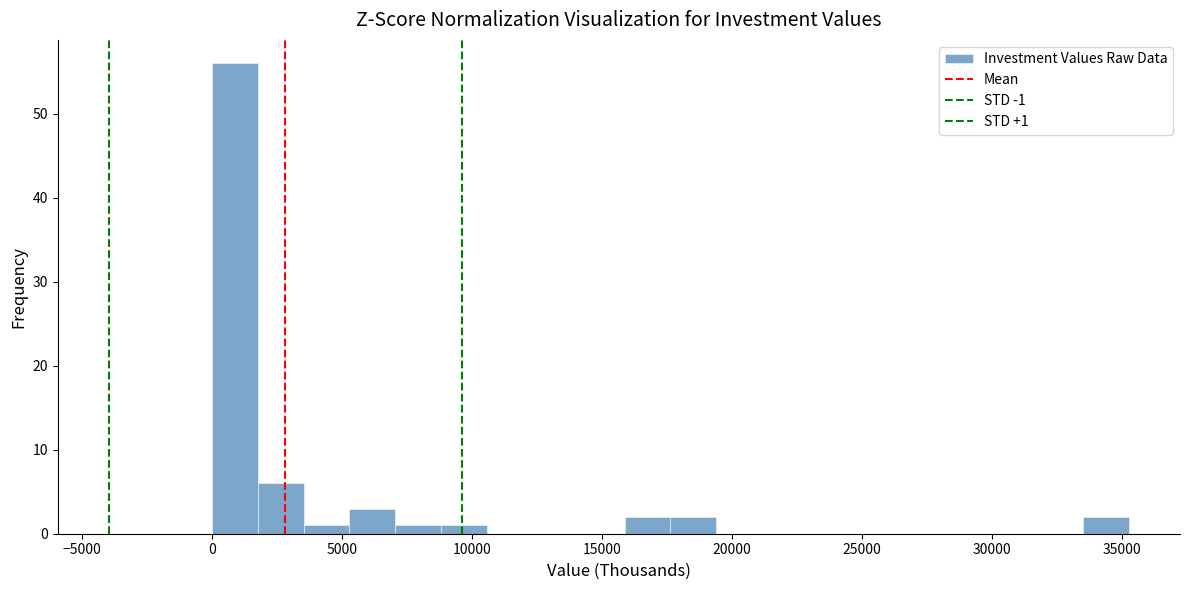

Read against the x-axis, roughly where is the centre of the tallest bar?

1000